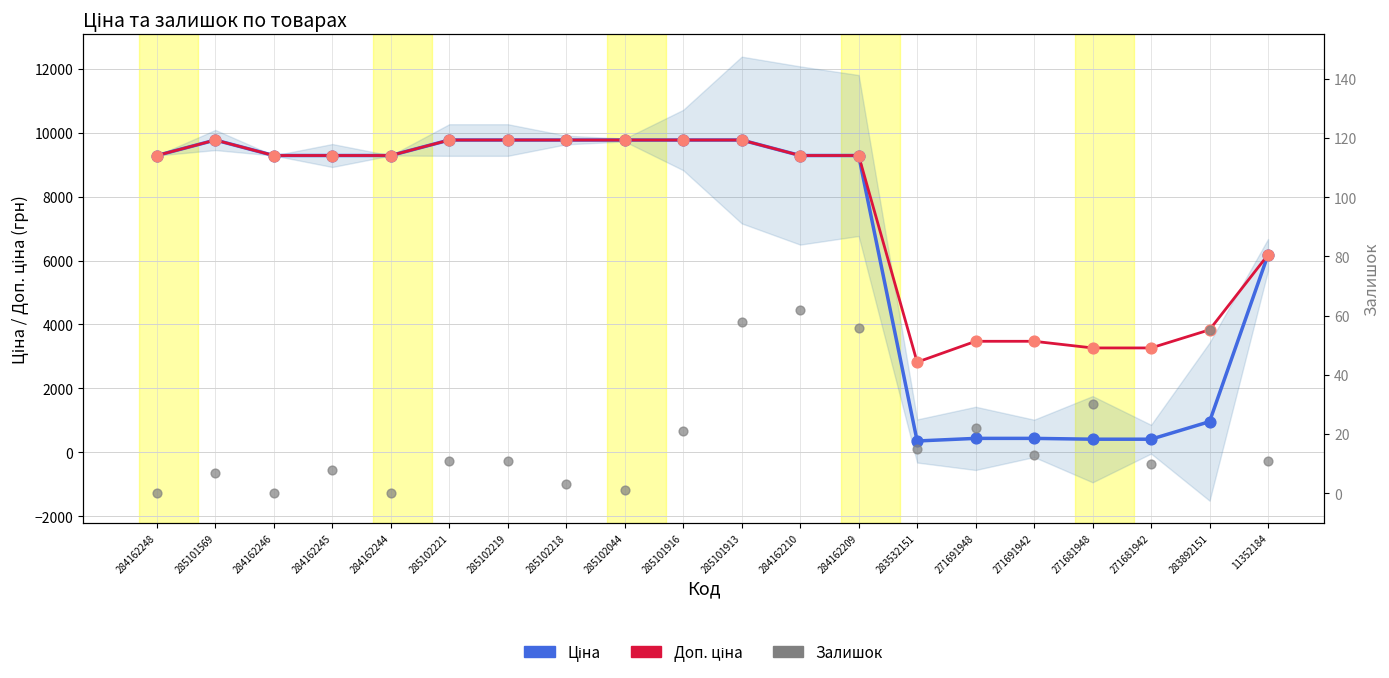

What are all the series names shown in the legend?

Ціна, Доп. ціна, Залишок